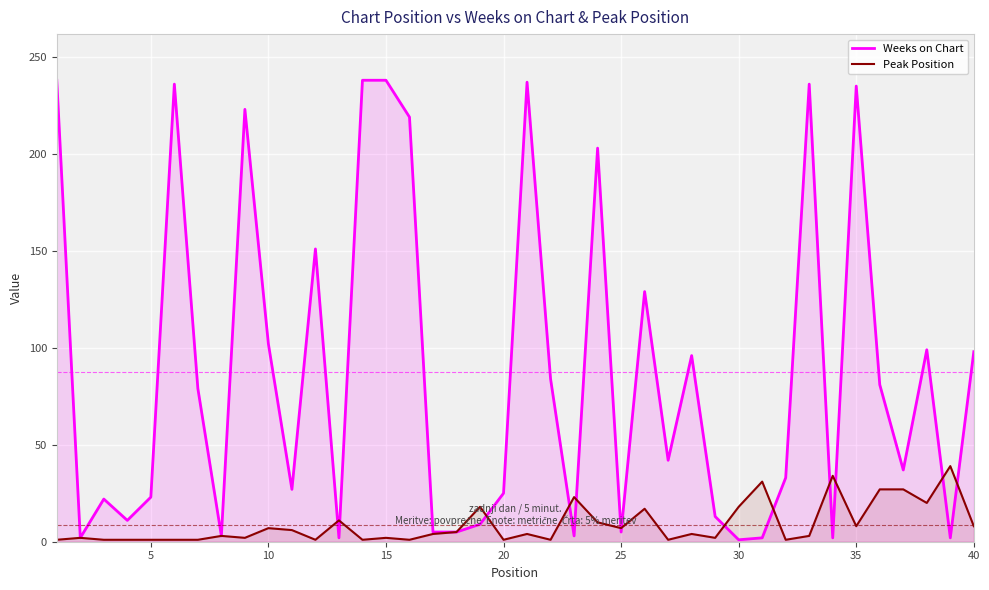

Which series has the largest total across all categories?

Weeks on Chart